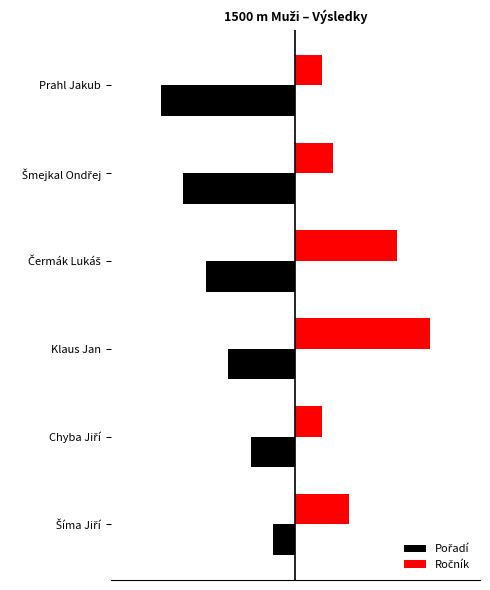

What is the average value of the Pořadí series?

-23.3